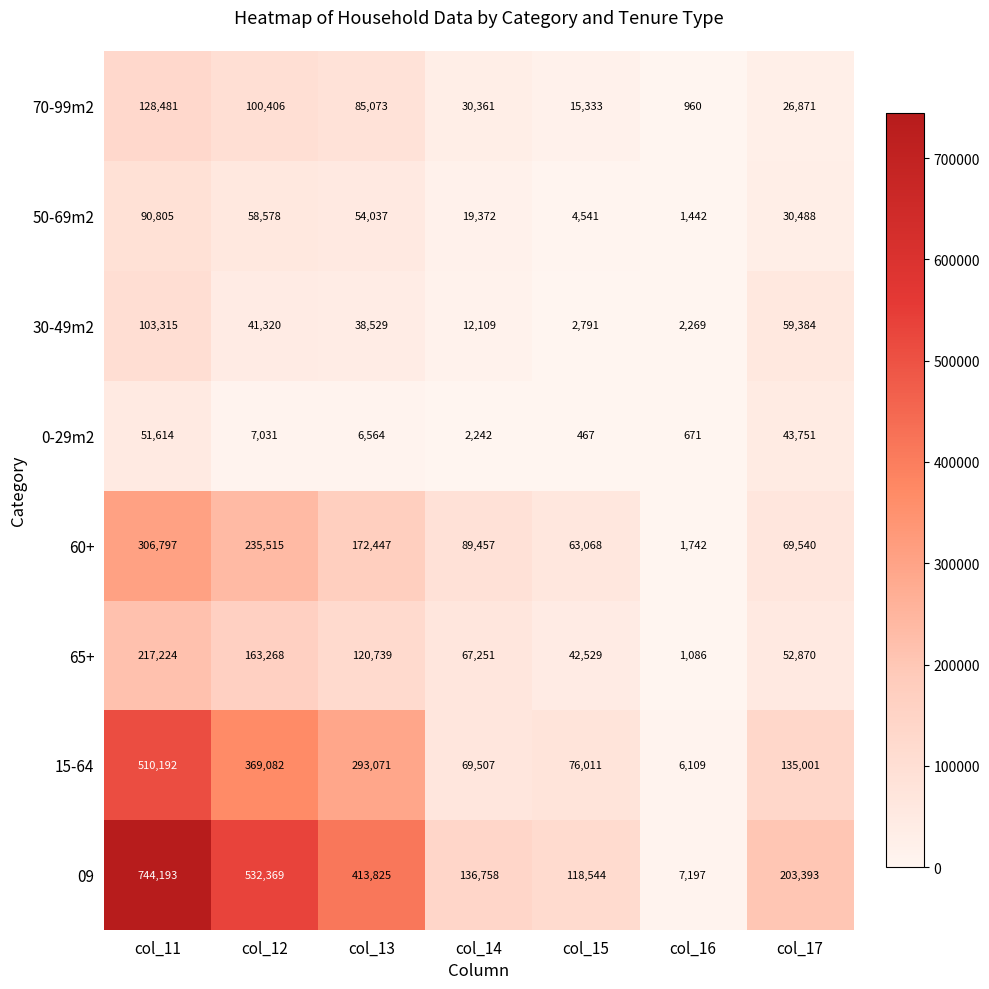

What is the highest value of the 15-64 series?

510192